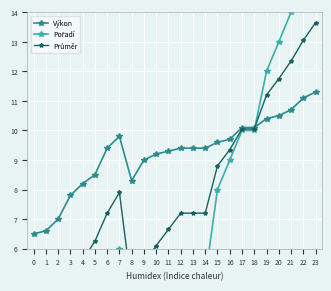

What is the difference between the maximum and second lowest values in the Pořadí series?

15.0